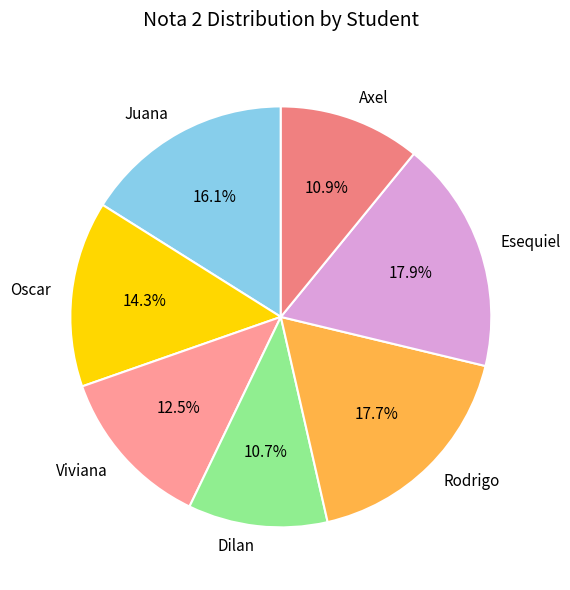

Does Juana account for over 50% of the chart?

No